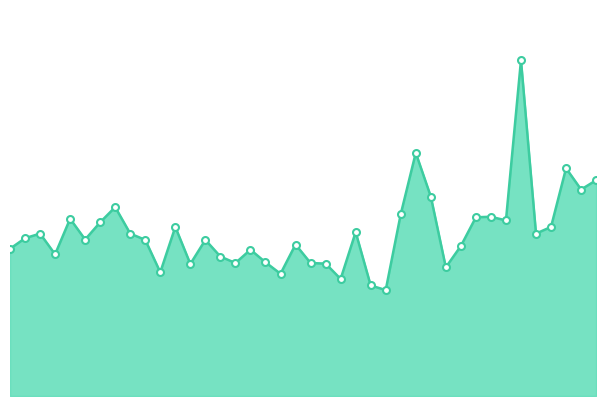

Does the chart have visible grid lines?

No